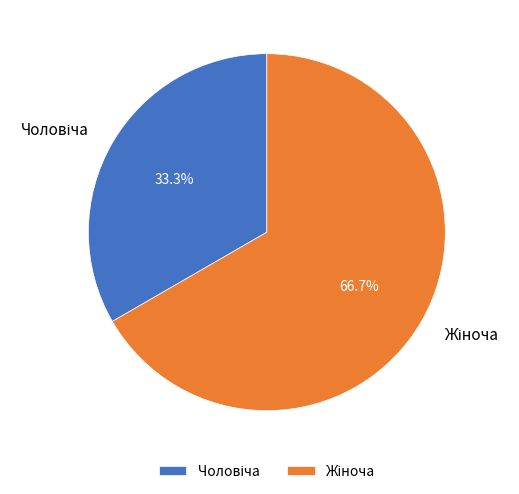

Is there a majority slice in this chart?

Yes